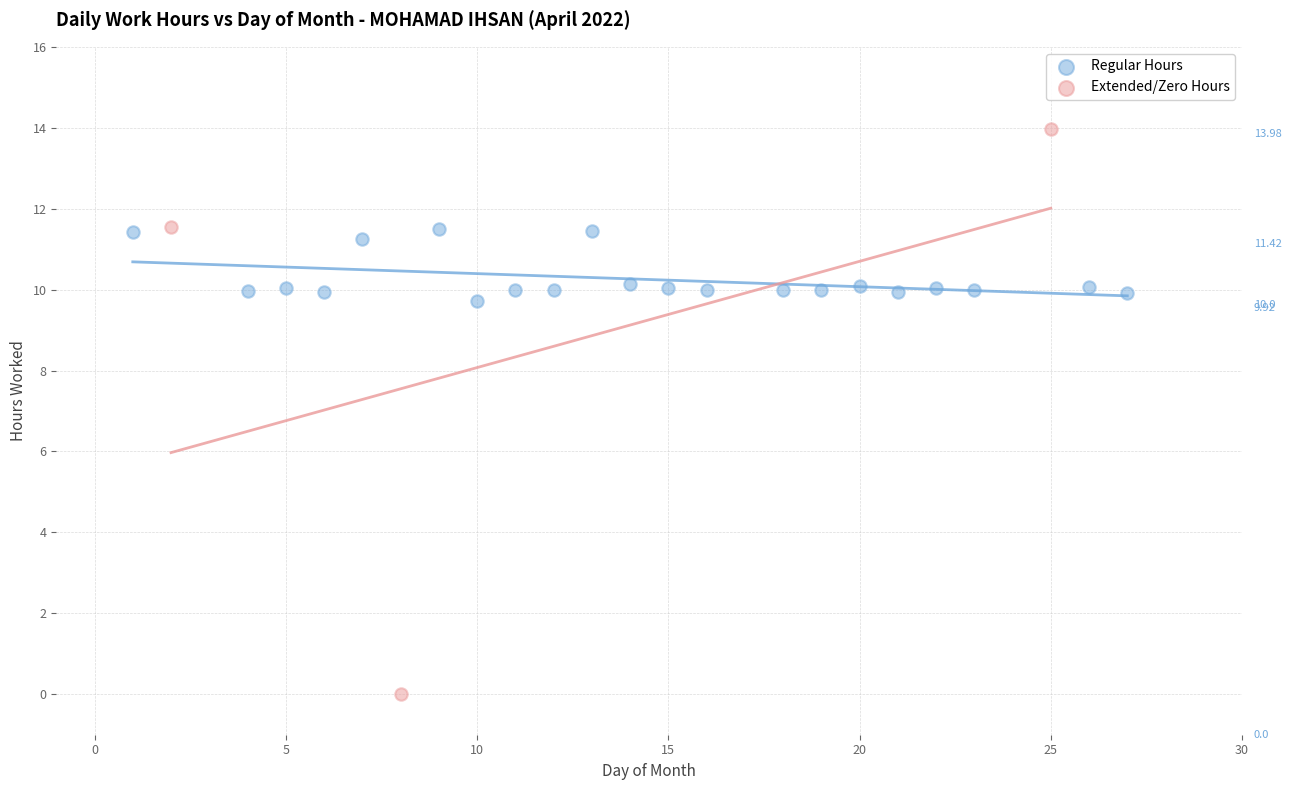

Which series reaches the maximum Y coordinate?

Extended/Zero Hours